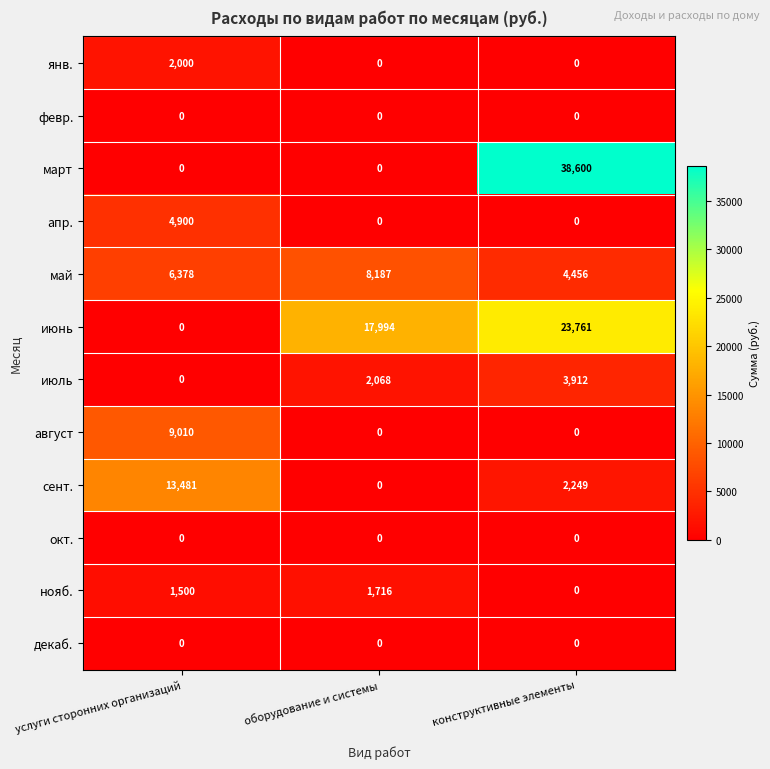

At which category is the sum across all series the highest?

конструктивные элементы